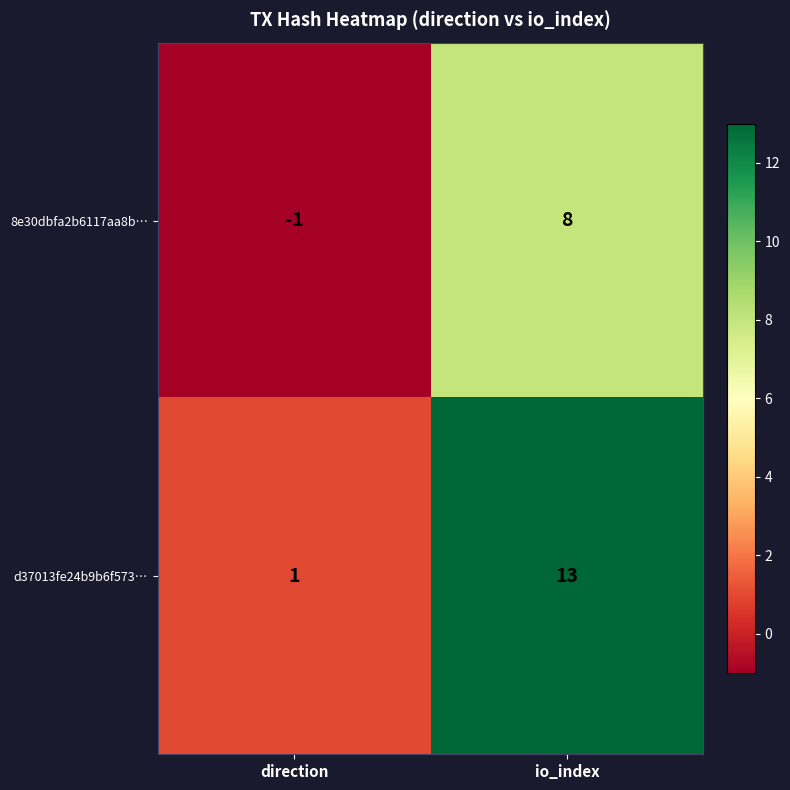

Reading left to right, transcribe all the data shown in this chart.

8e30dbfa2b6117aa8b…: -1	8
d37013fe24b9b6f573…: 1	13